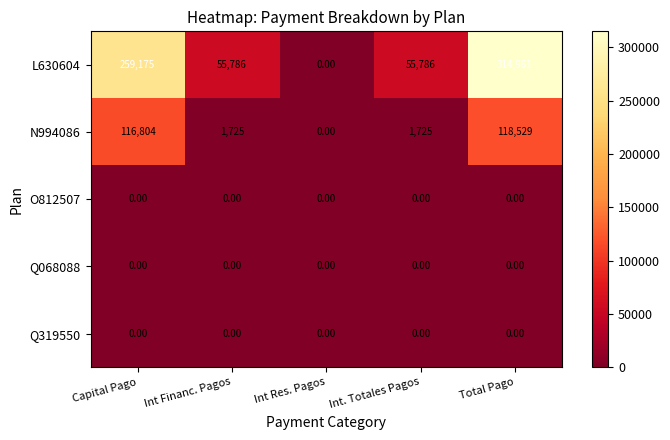

At which category is the sum across all series the highest?

Total Pago